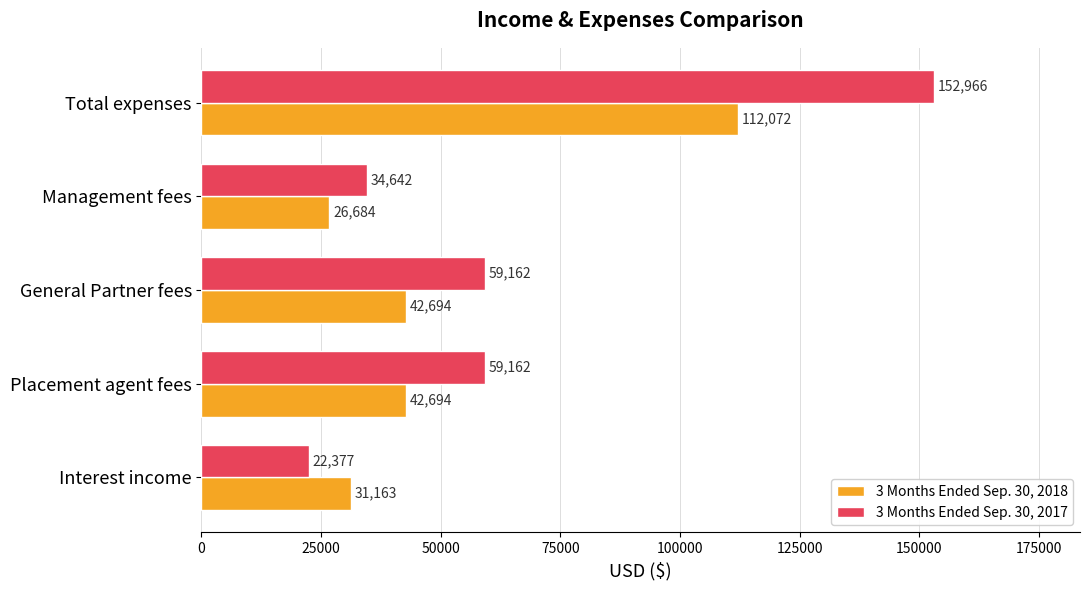

The value of 3 Months Ended Sep. 30, 2018 at Total expenses is 54565. True or false?

False